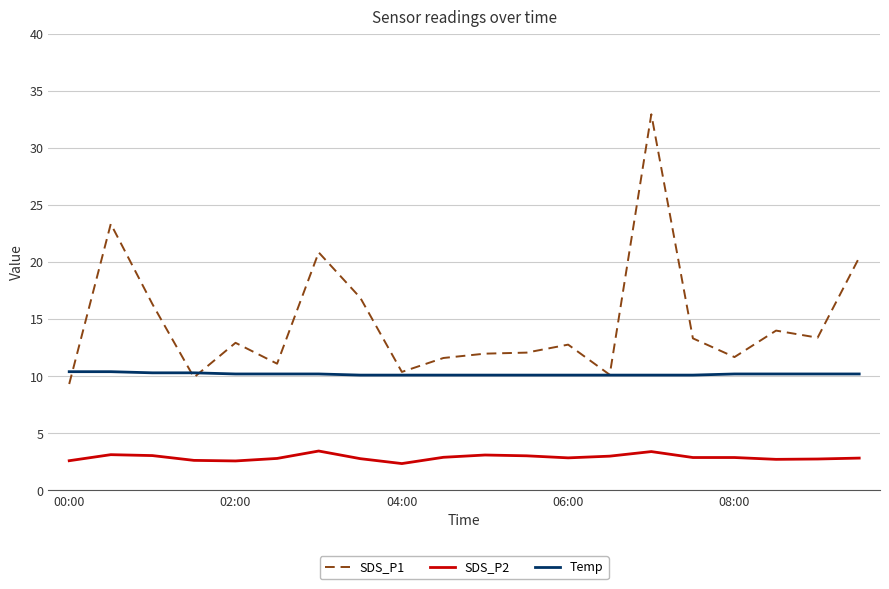

Which series has the largest range (max minus min)?

SDS_P1